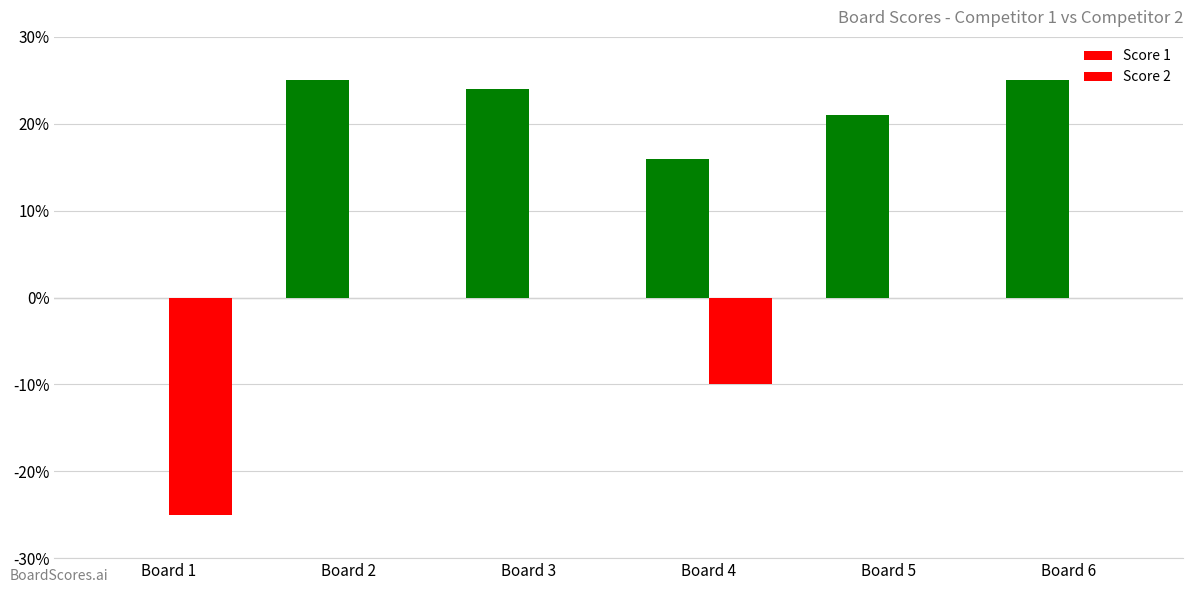

What is the average value of the Score 1 series?

18